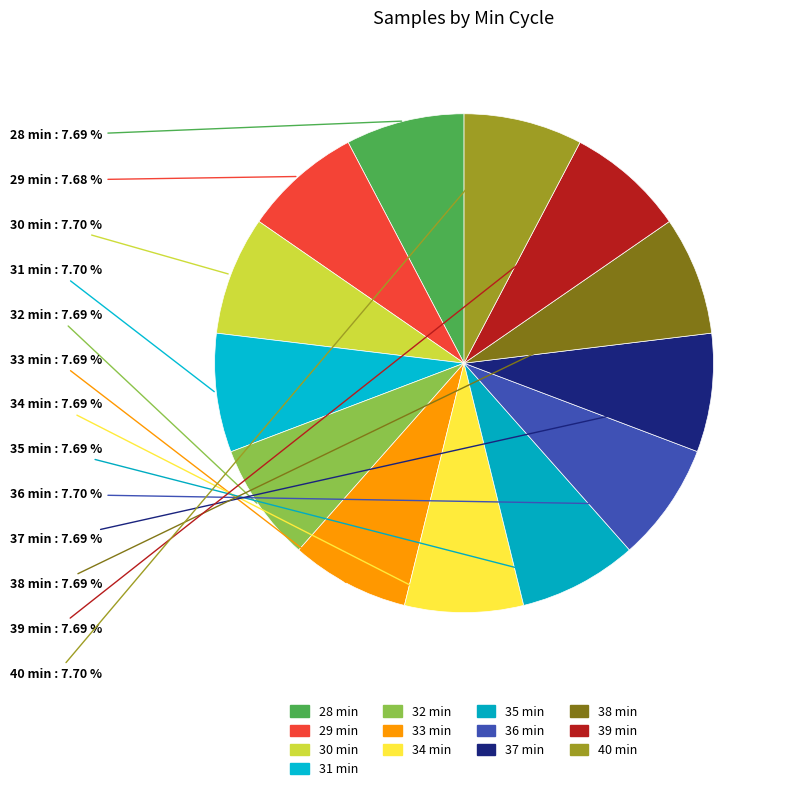

How many slices are in this pie chart?

13